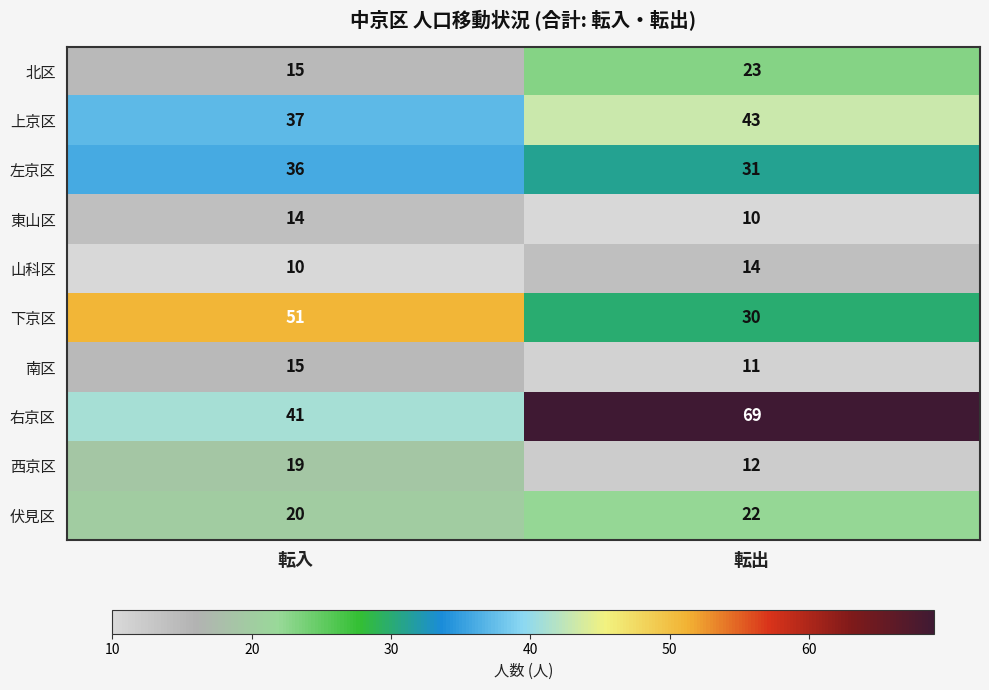

The value of 北区 at 転出 is 23. True or false?

True